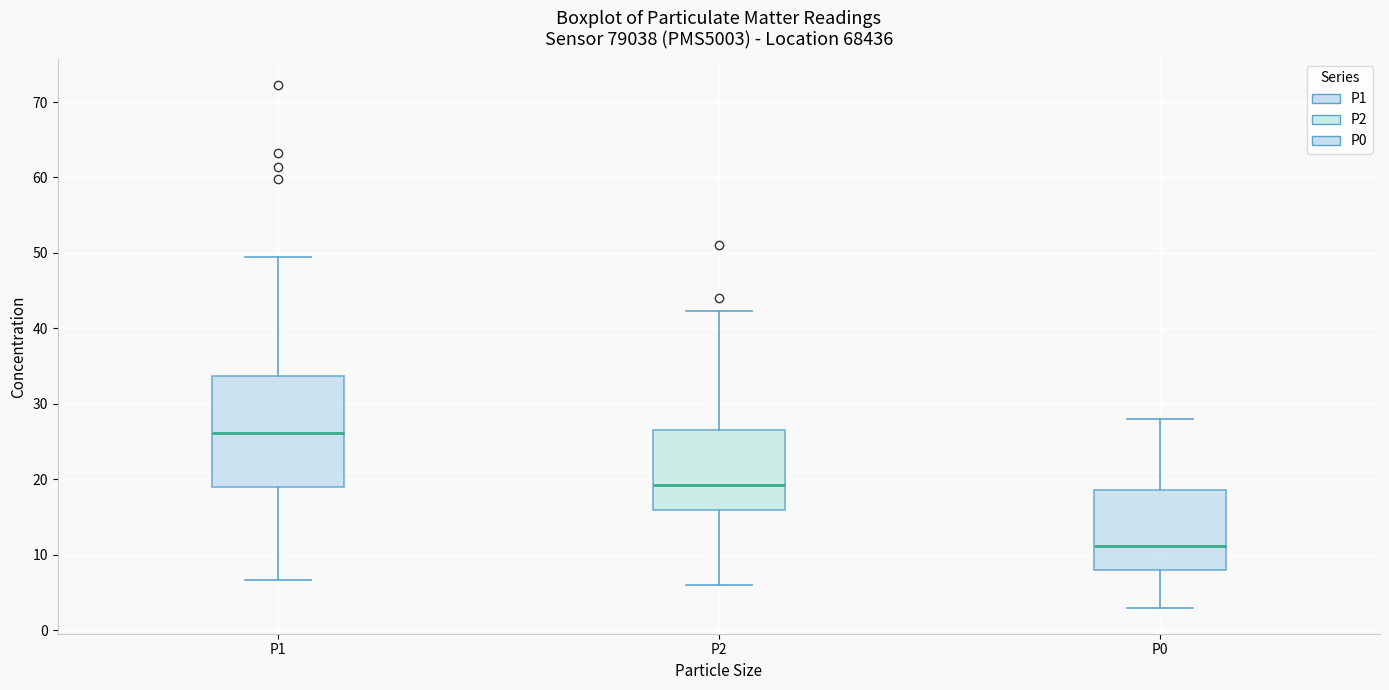

Which box's median line is the lowest?

P0